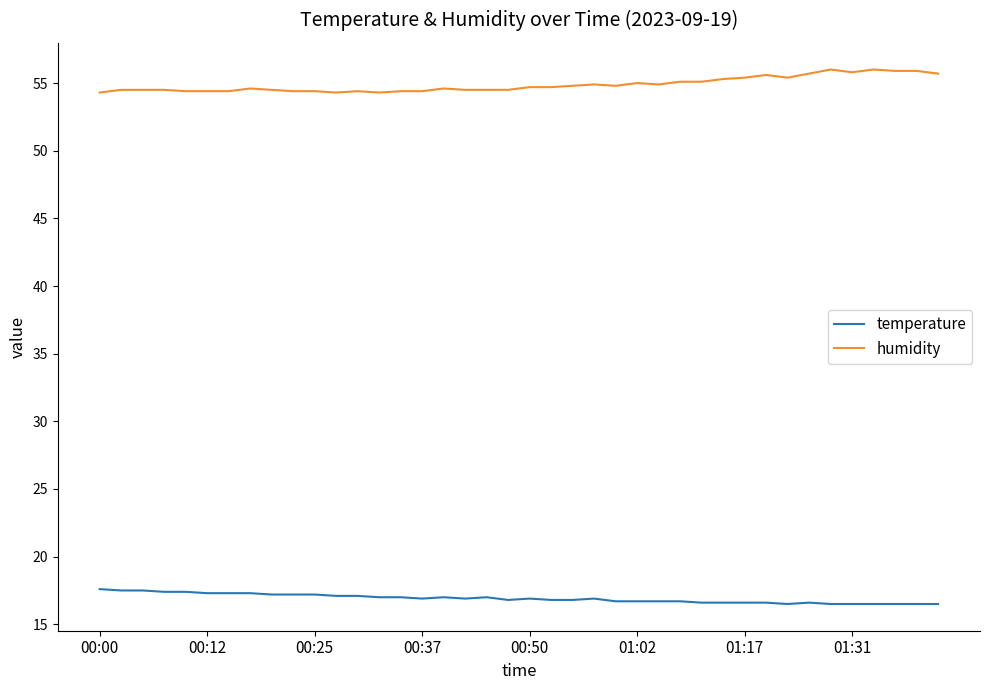

How many categories are shown in the chart?

40